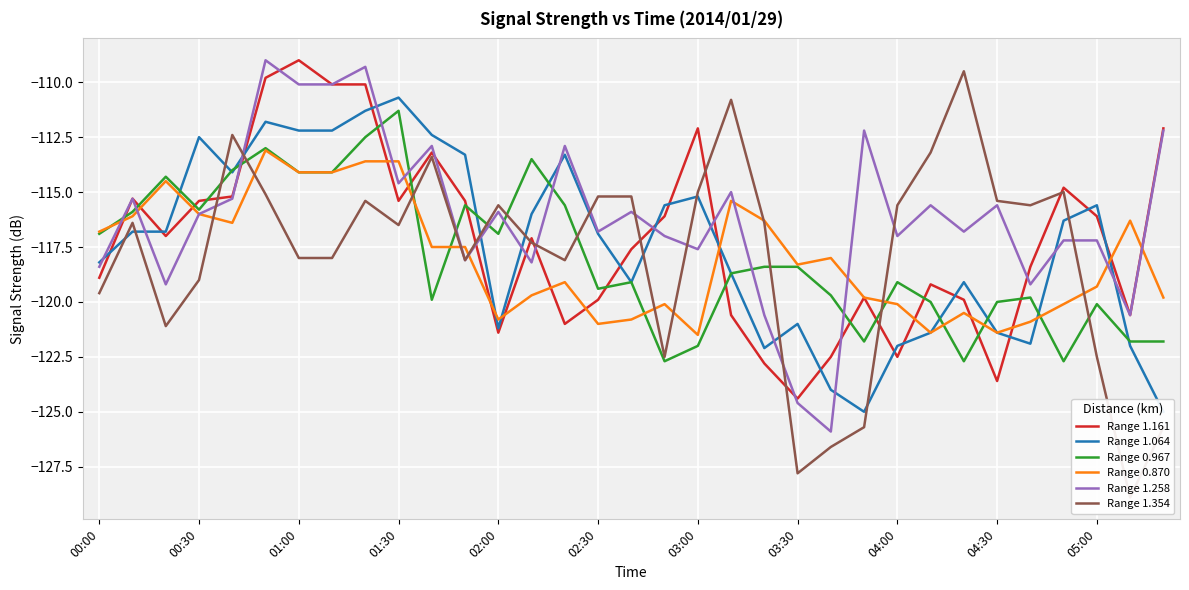

What is the highest value of the Range 1.258 series?

-109.0